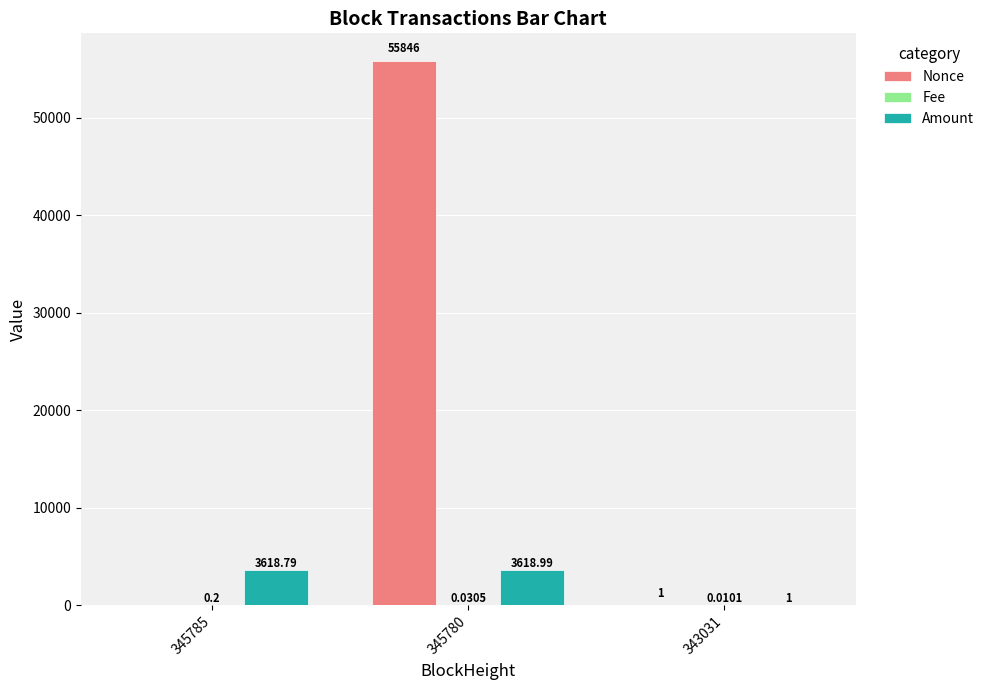

At which label is Amount closest to 1809?

343031